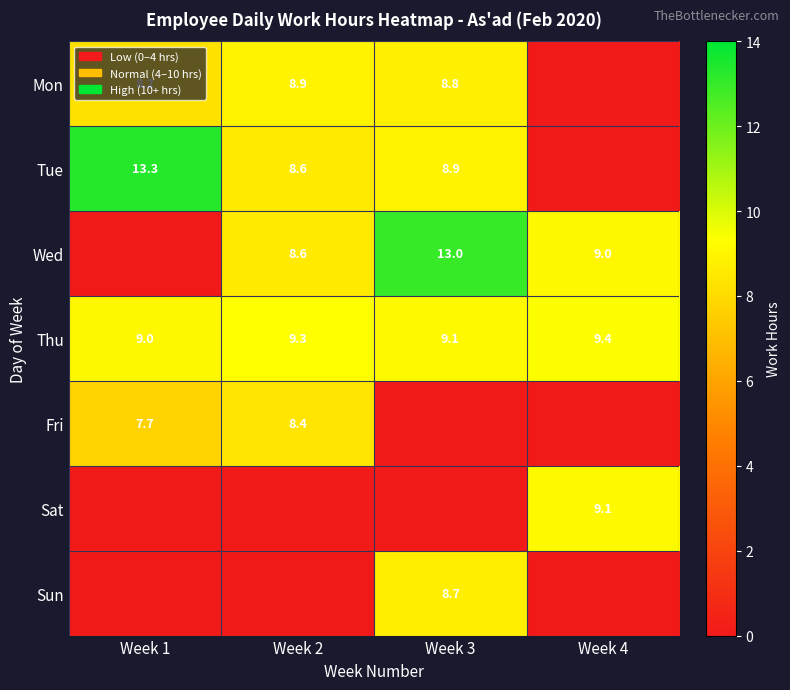

What is the difference between the second highest and minimum values in the Thu series?

0.3